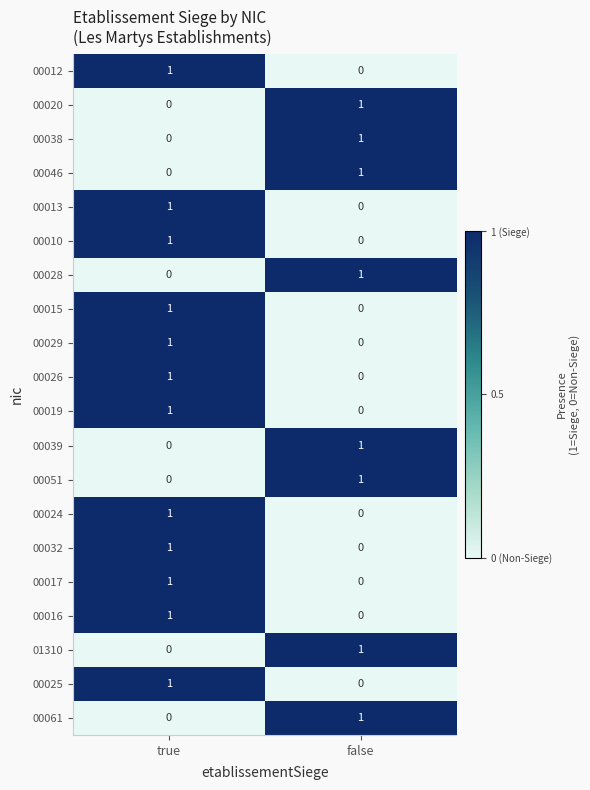

How many data points does each series have?

2